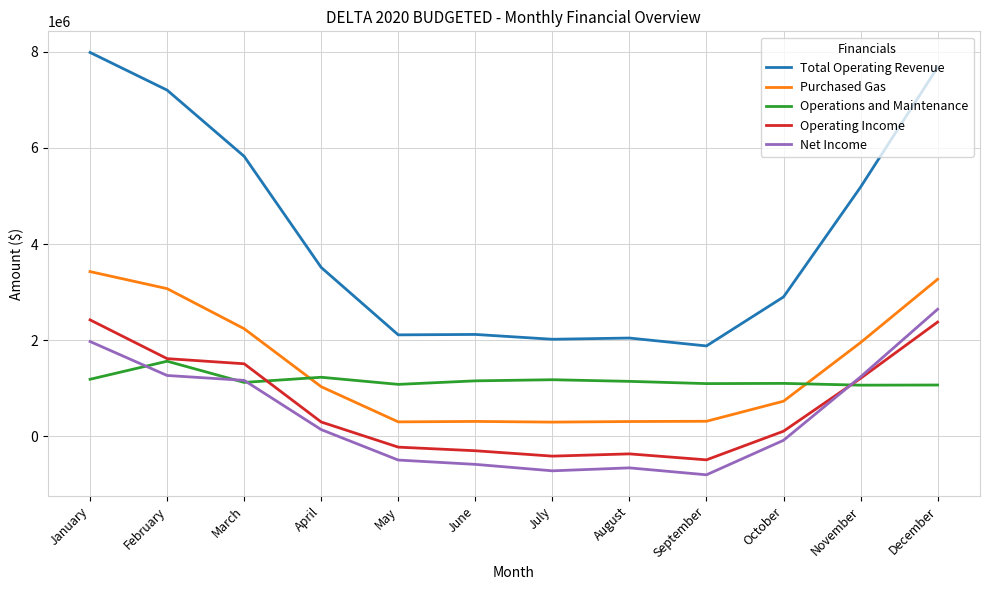

In Purchased Gas, how many points are higher than both neighbors (excluding endpoints)?

1